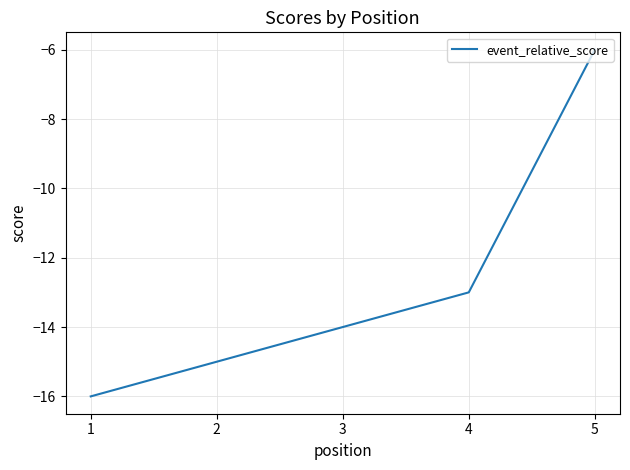

Count the number of data series in this chart.

1